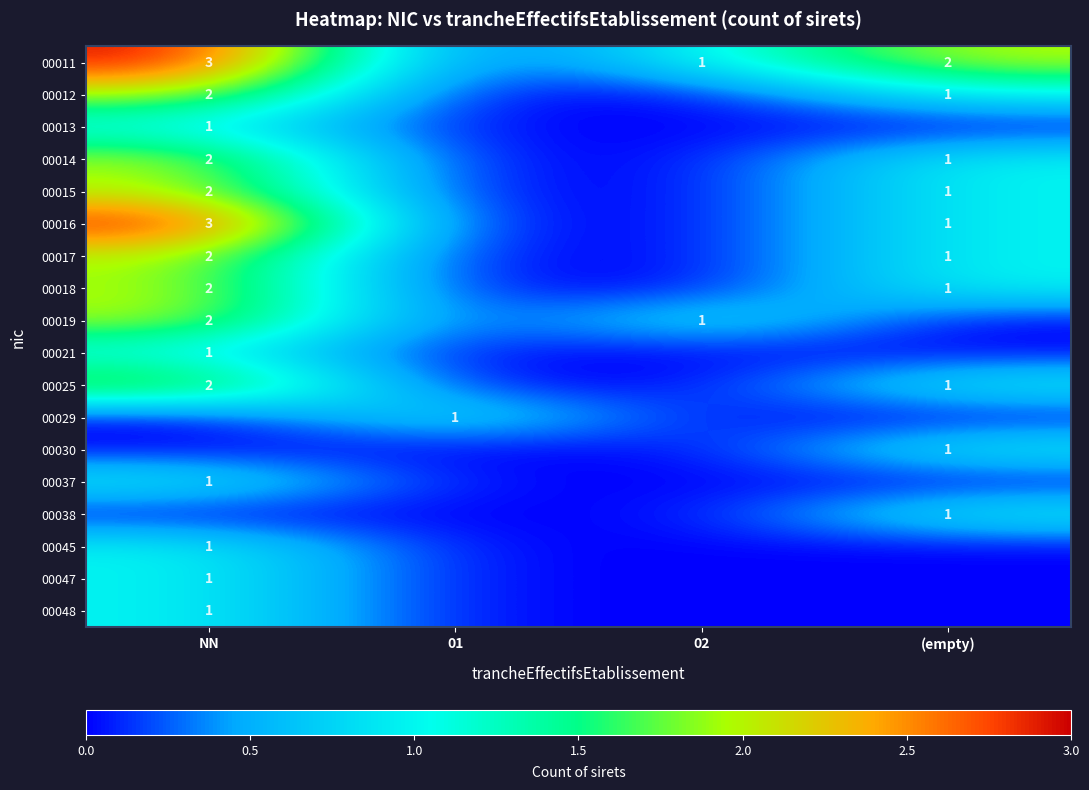

The 00019 series shows 1 at NN. True or false?

False